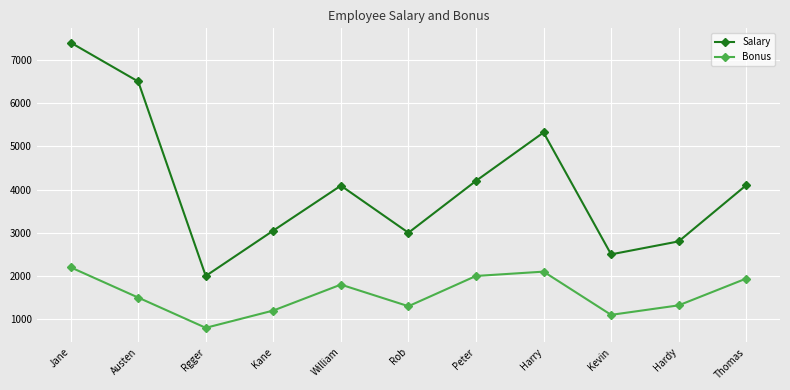

The Salary series shows 7400 at Jane. True or false?

True